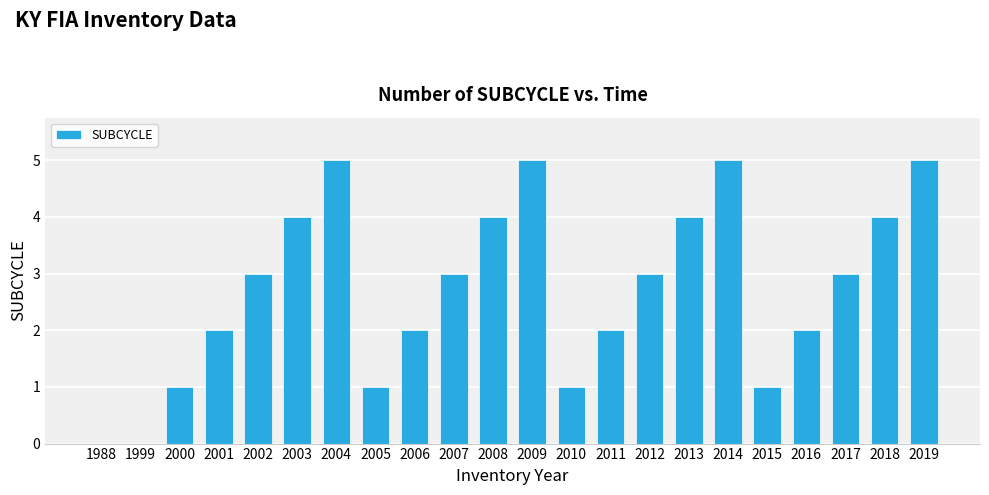

What is the maximum value shown in the chart?

5